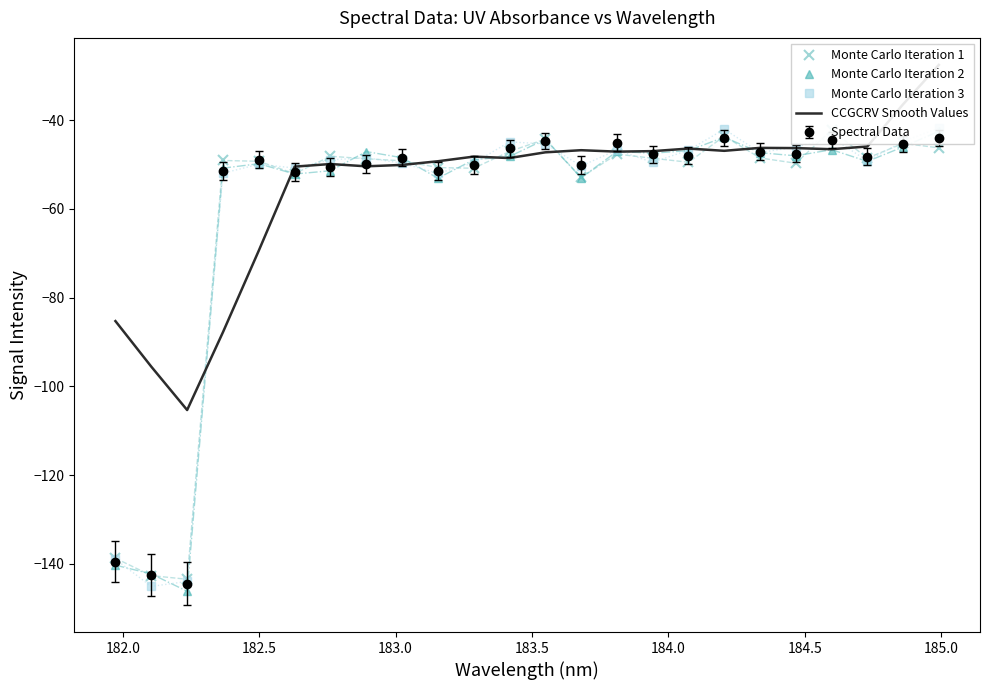

True or false: Spectral Data has more than 2 points higher than both neighbors.

True